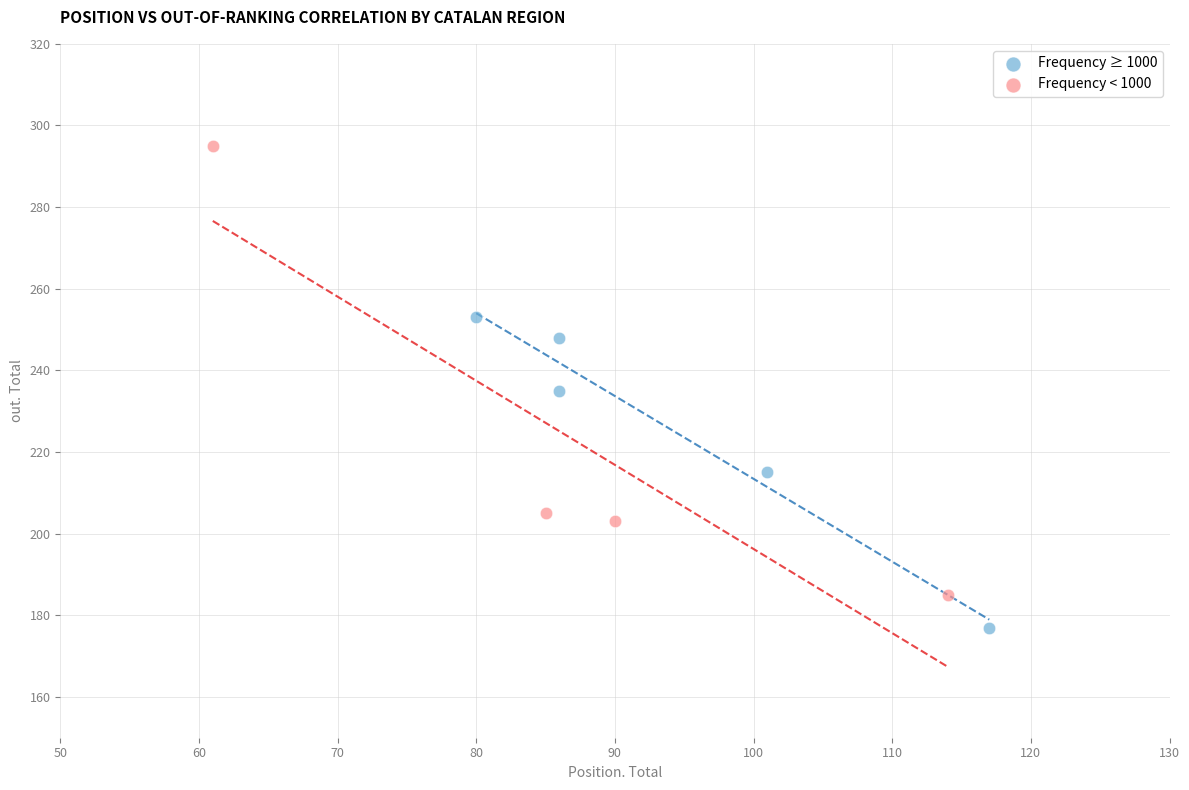

Which series has the largest Y range (max minus min)?

Frequency < 1000